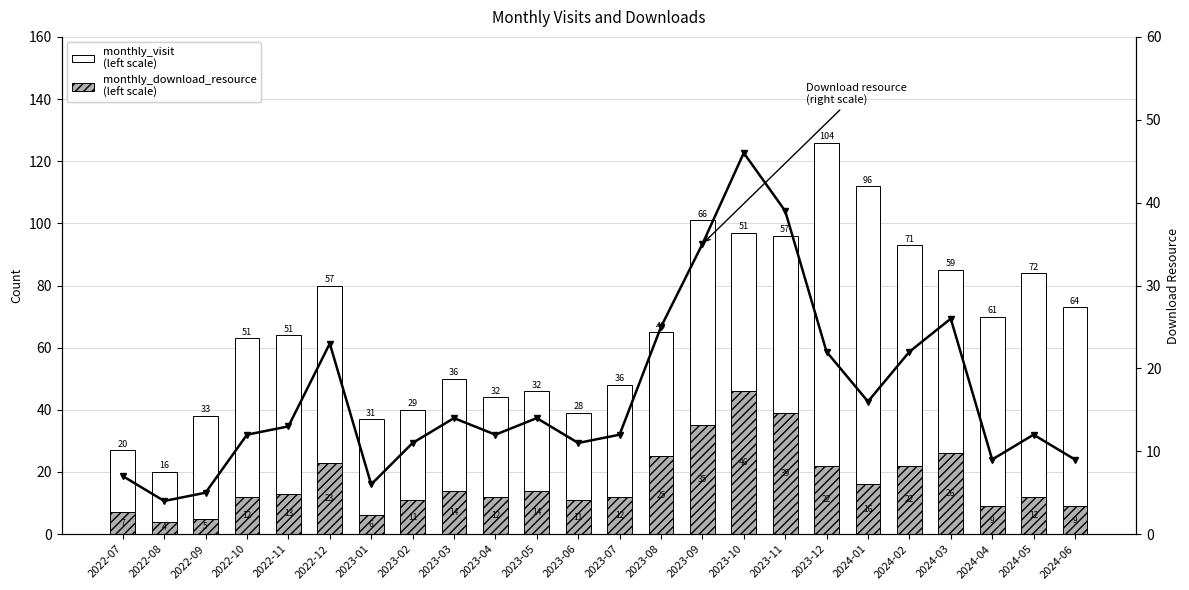

What is the label of the 5th bar from the right?

2024-02